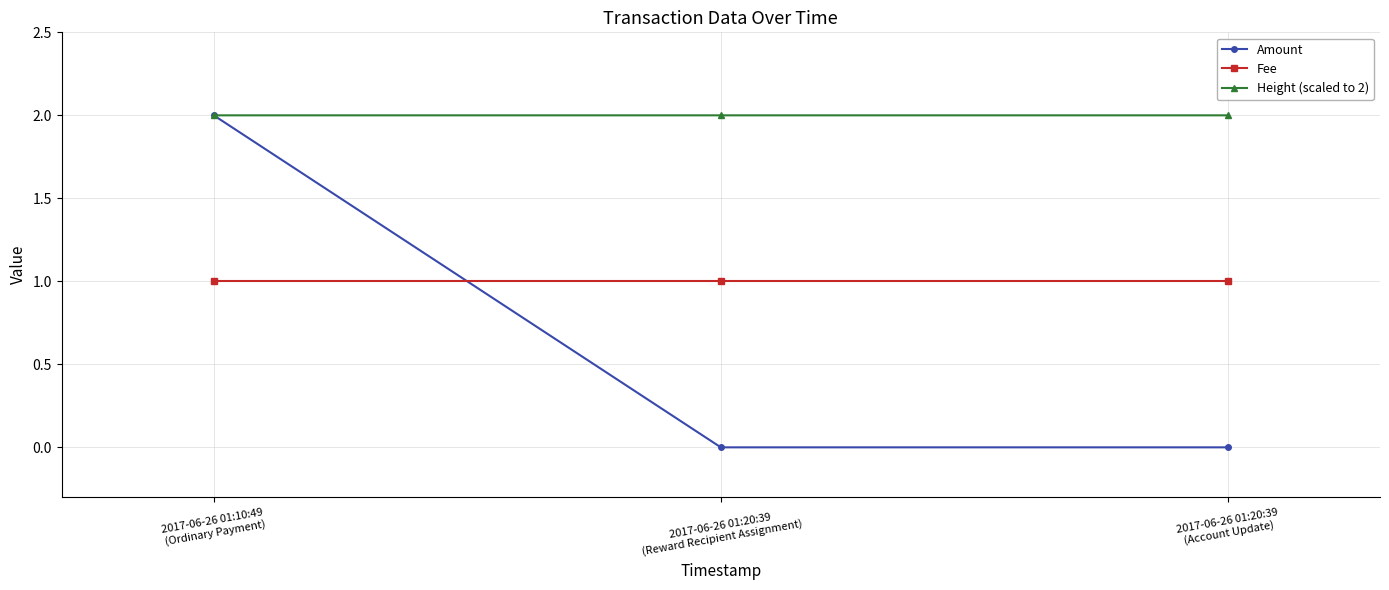

What is the difference between the highest and lowest values at 2017-06-26 01:10:49
(Ordinary Payment)?

1.0